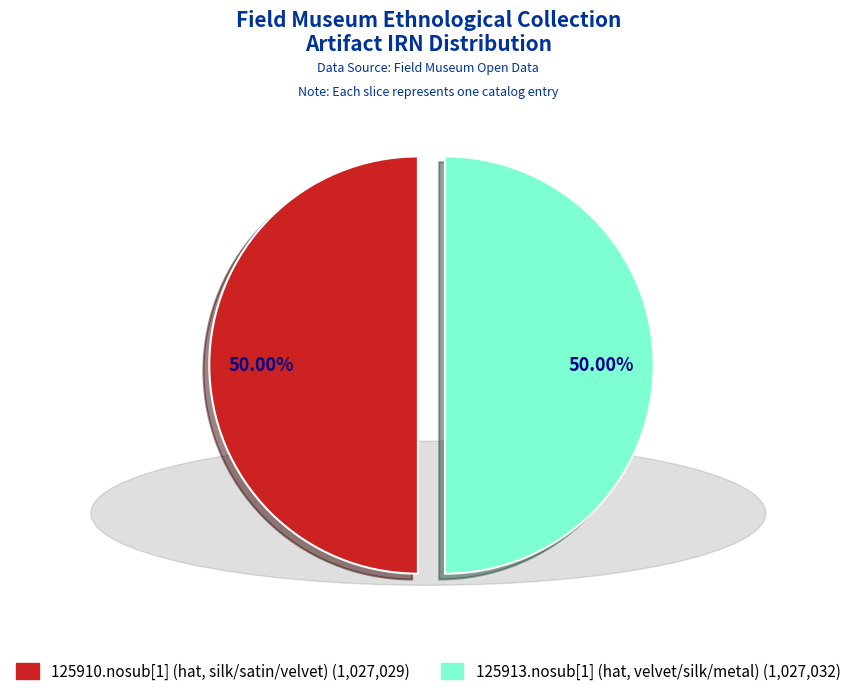

To the nearest percent, what is the combined percentage of 125910.nosub[1] (hat, silk/satin/velvet) and 125913.nosub[1] (hat, velvet/silk/metal)?

100%